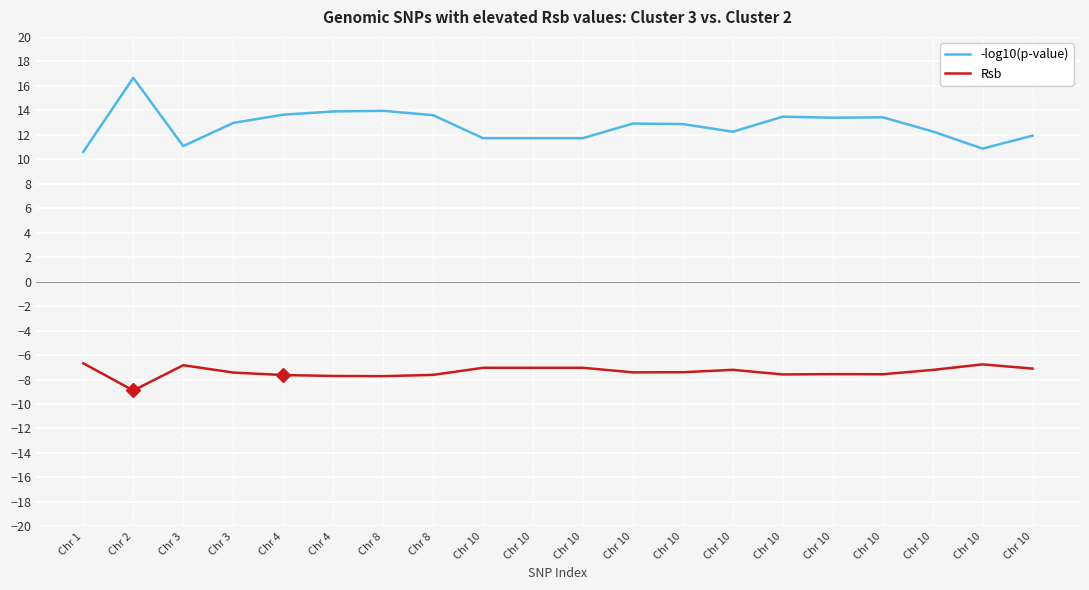

How many interior local peaks does the Rsb series have?

4